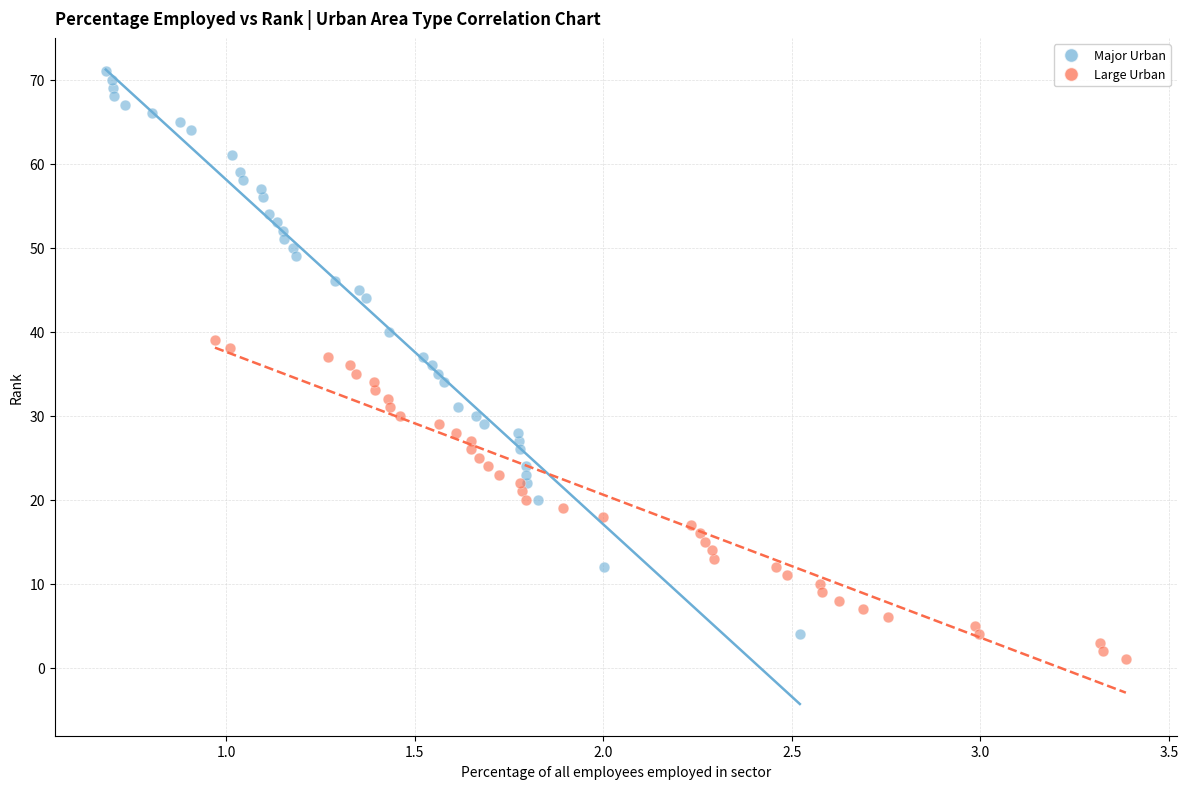

Which series has the largest Y range (max minus min)?

Major Urban